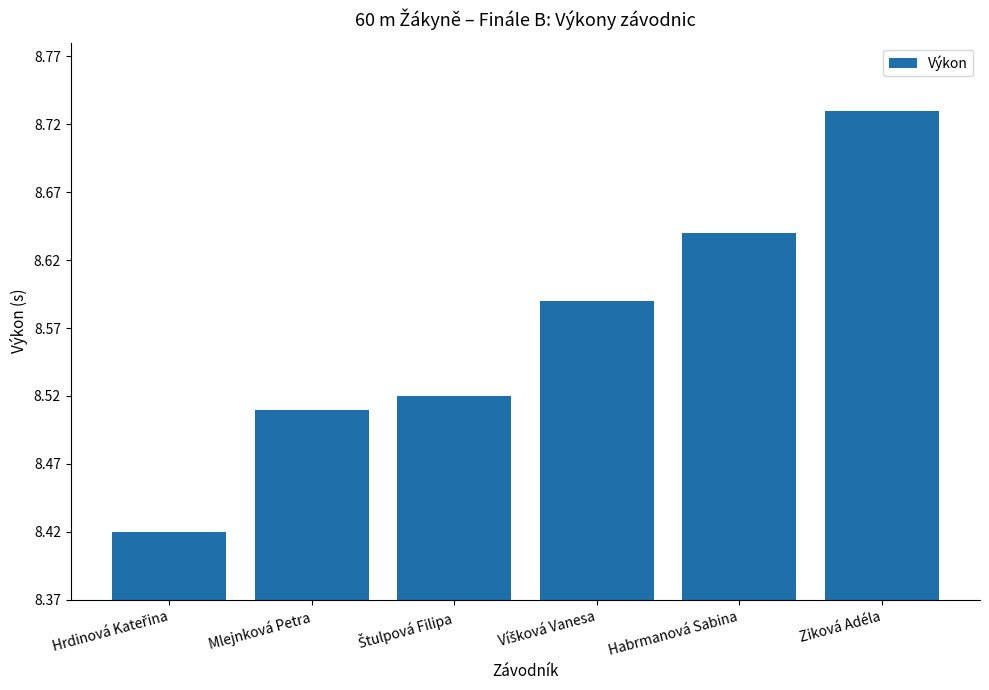

The value at Mlejnková Petra is 2.9. True or false?

False